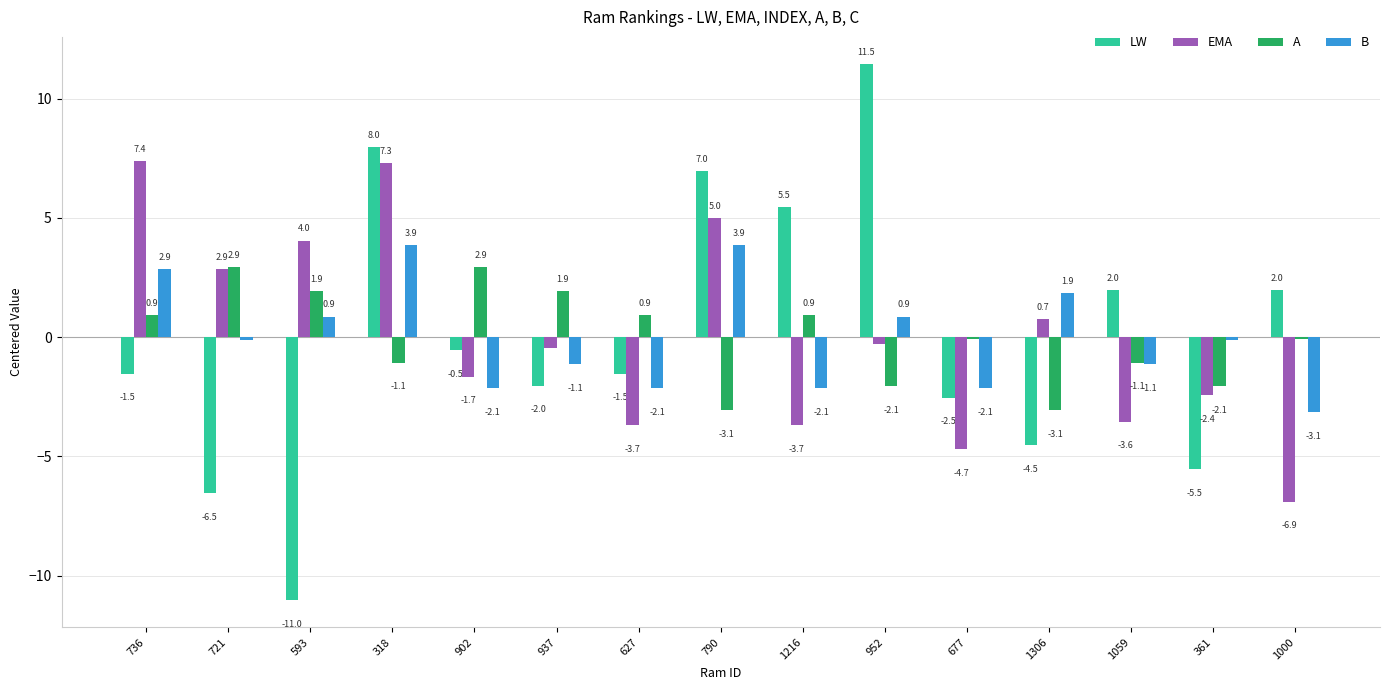

Count the number of categories in the chart.

15